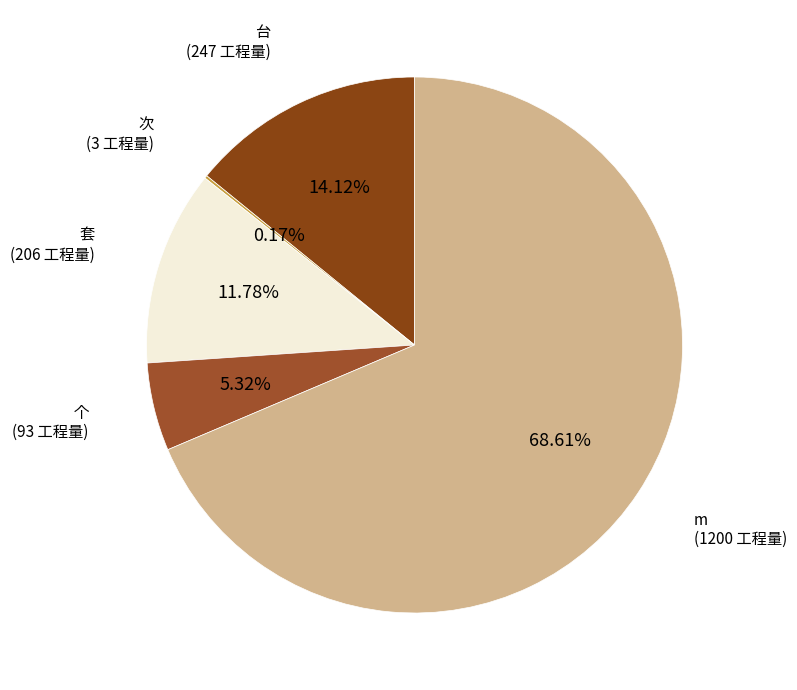

Approximately how many times larger is the value at 套 compared to 个?

2.2